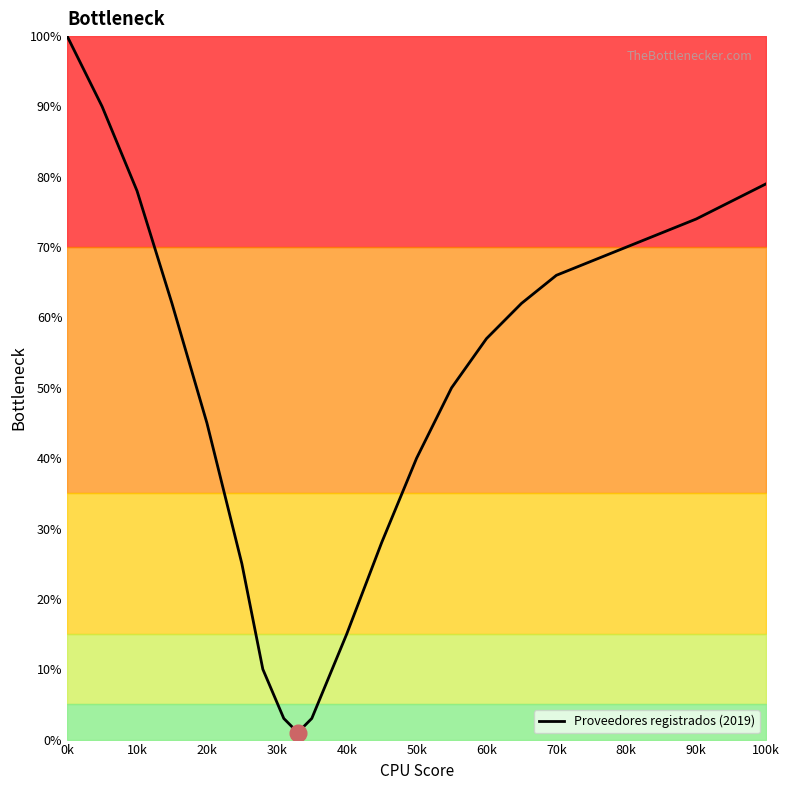

What is the minimum value shown in the chart?

1